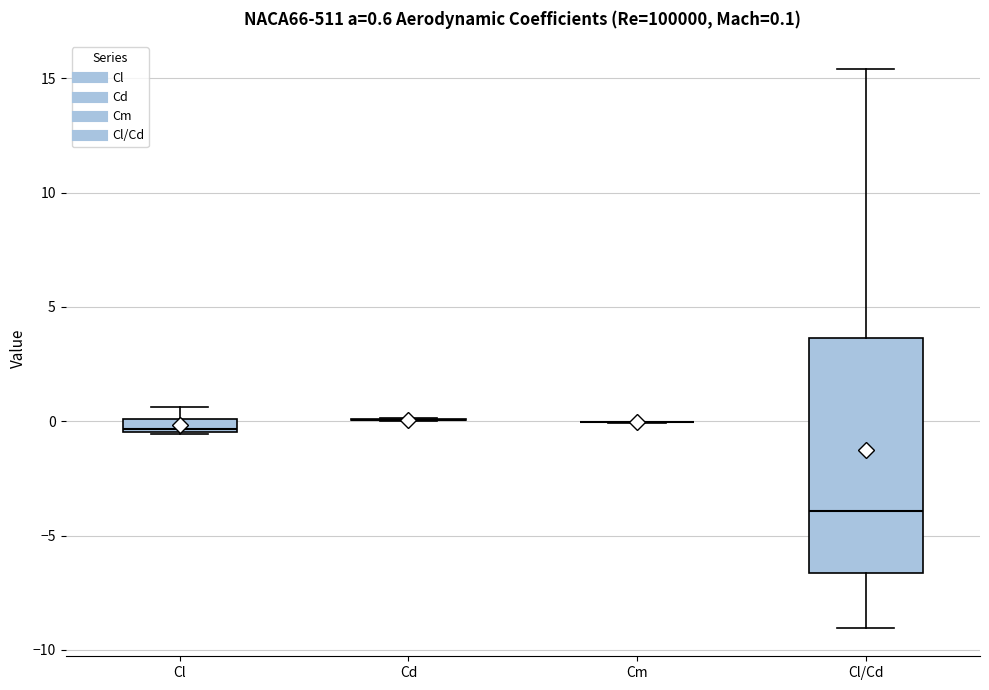

Comparing the boxes themselves (not the whiskers), which one is the tallest?

Cl/Cd